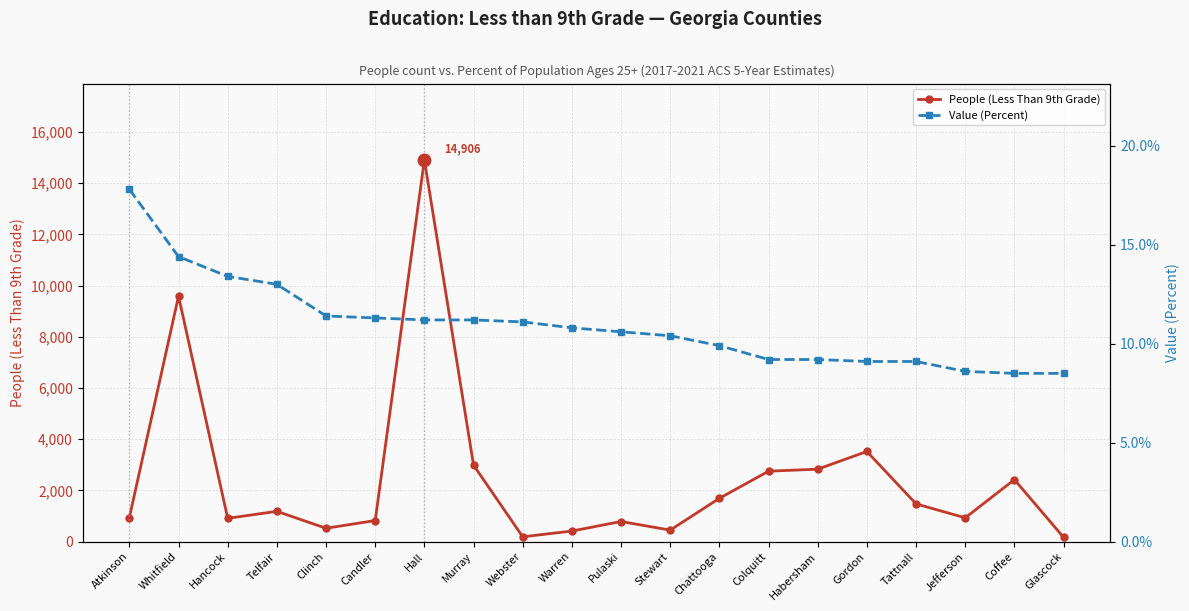

How many lines are shown in the chart?

2